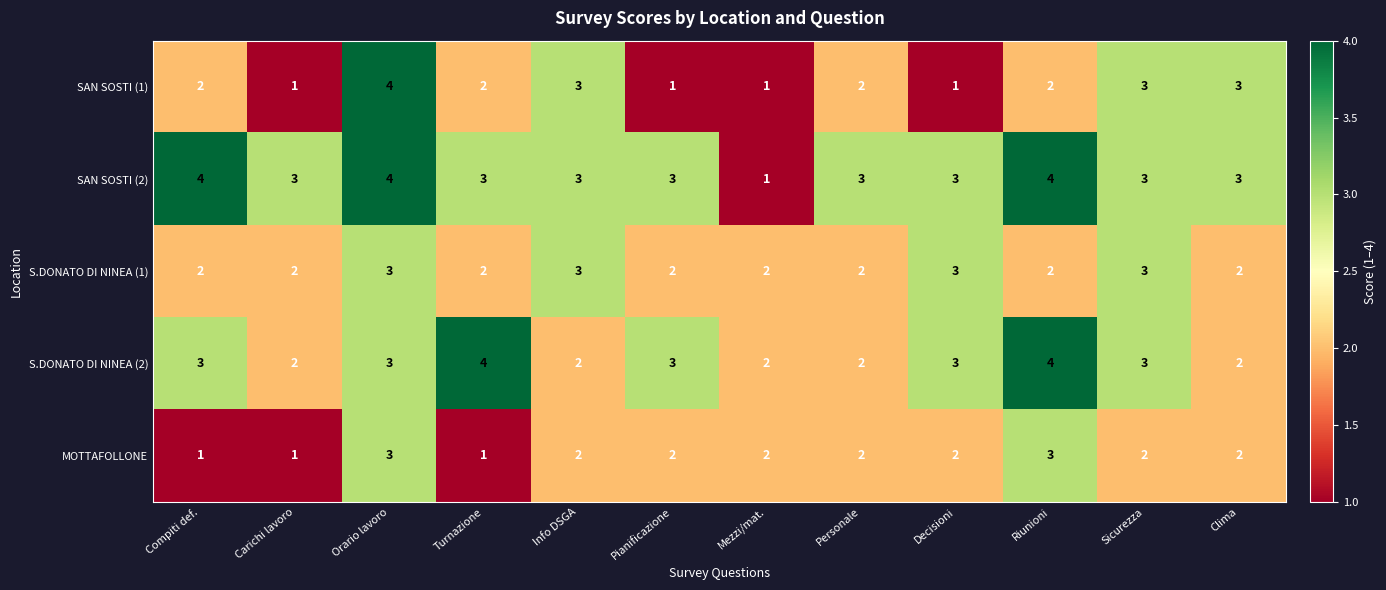

How many distinct data groups are displayed?

5